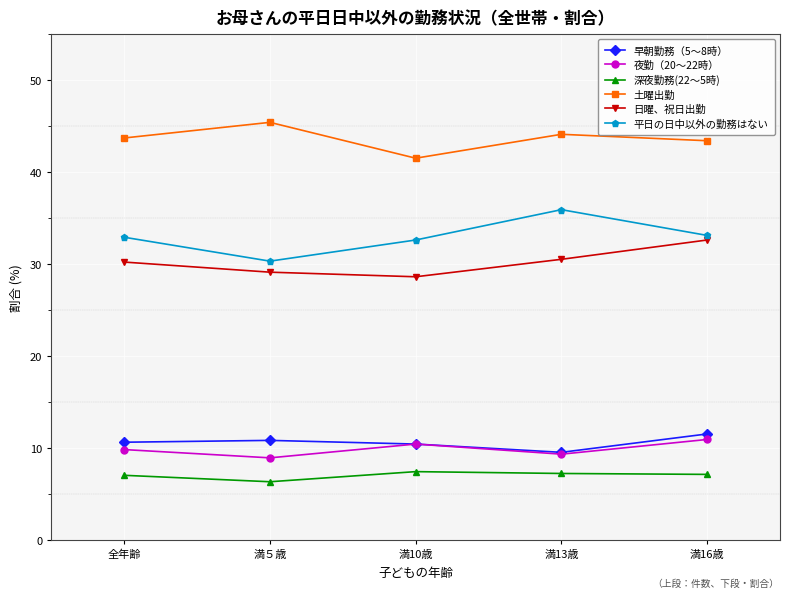

What is the label of the 5th point from the left?

満16歳